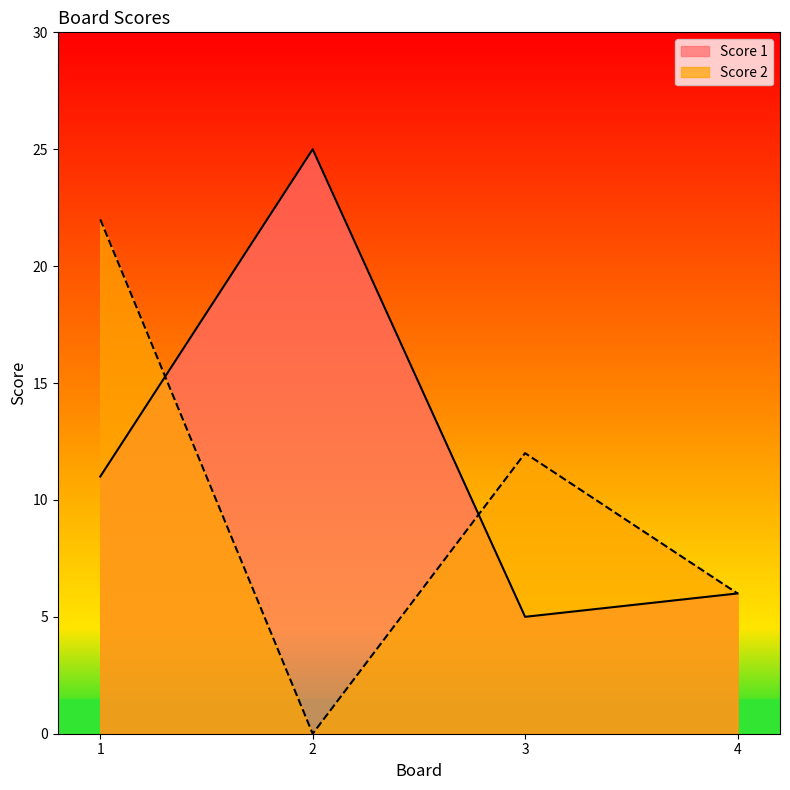

At which category is the sum across all series the highest?

1